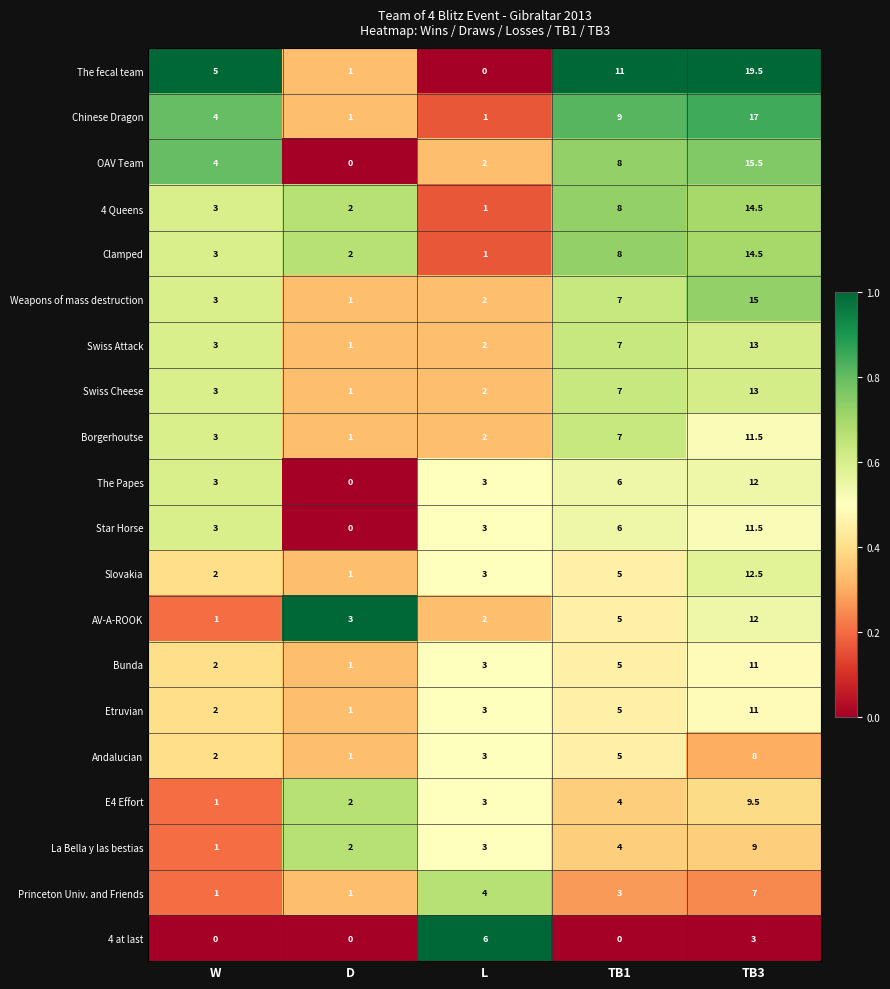

What is the sum of the 4 at last values at TB3 and W?

3.0